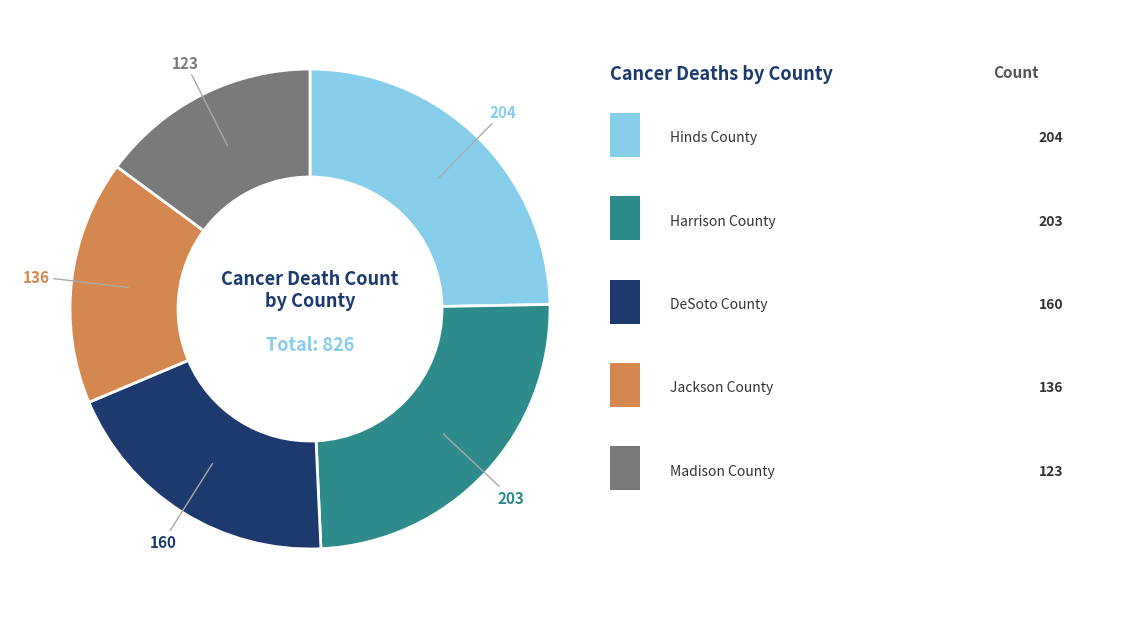

Is there a majority slice in this chart?

No